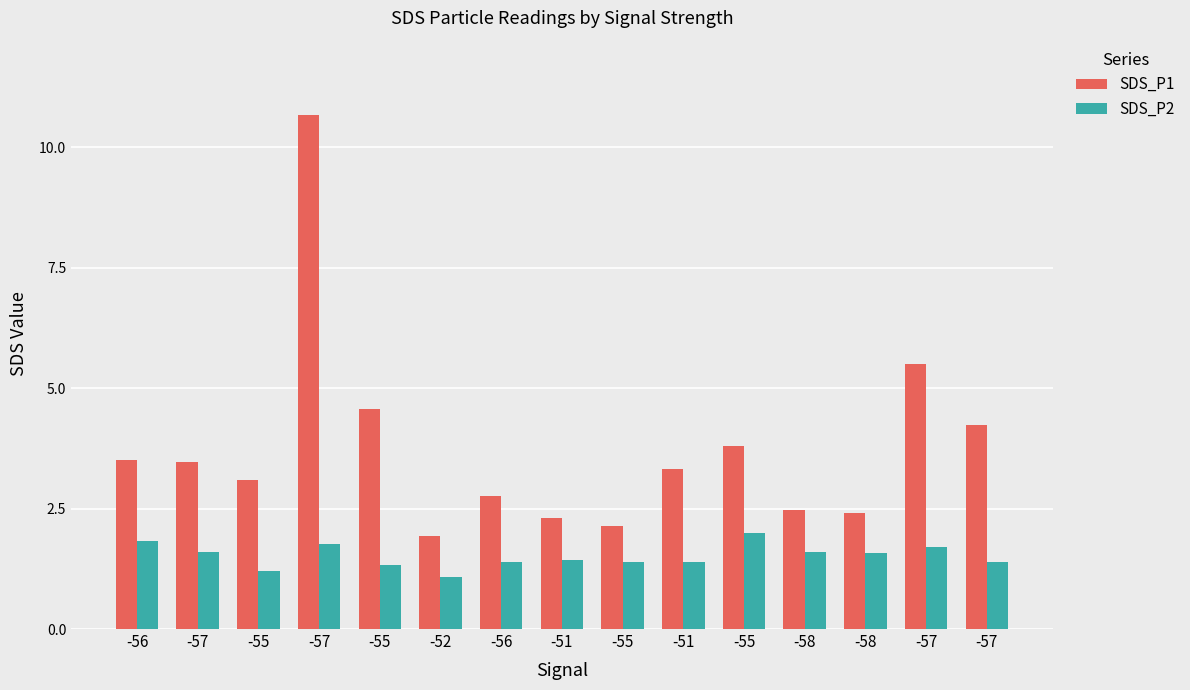

At which category is the sum across all series the highest?

-57